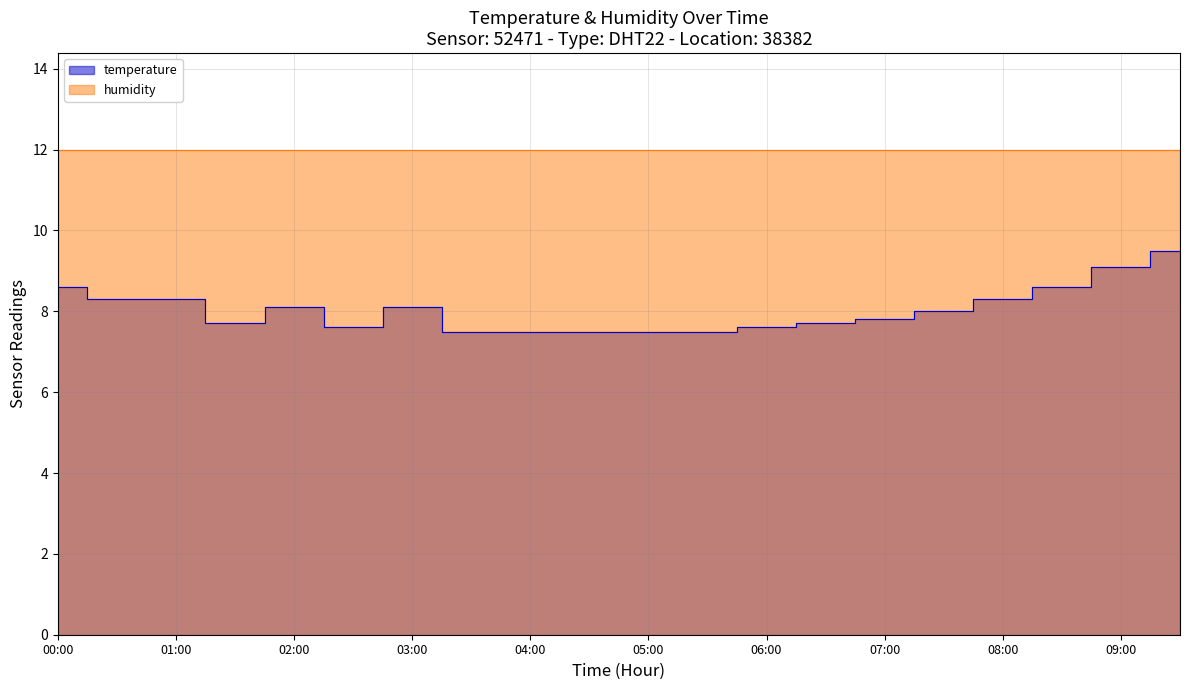

Rank the categories by value from lowest to highest.

03:30, 04:00, 04:30, 05:00, 05:30, 02:30, 06:00, 01:30, 06:30, 07:00, 07:30, 02:00, 03:00, 00:30, 01:00, 08:00, 00:00, 08:30, 09:00, 09:30